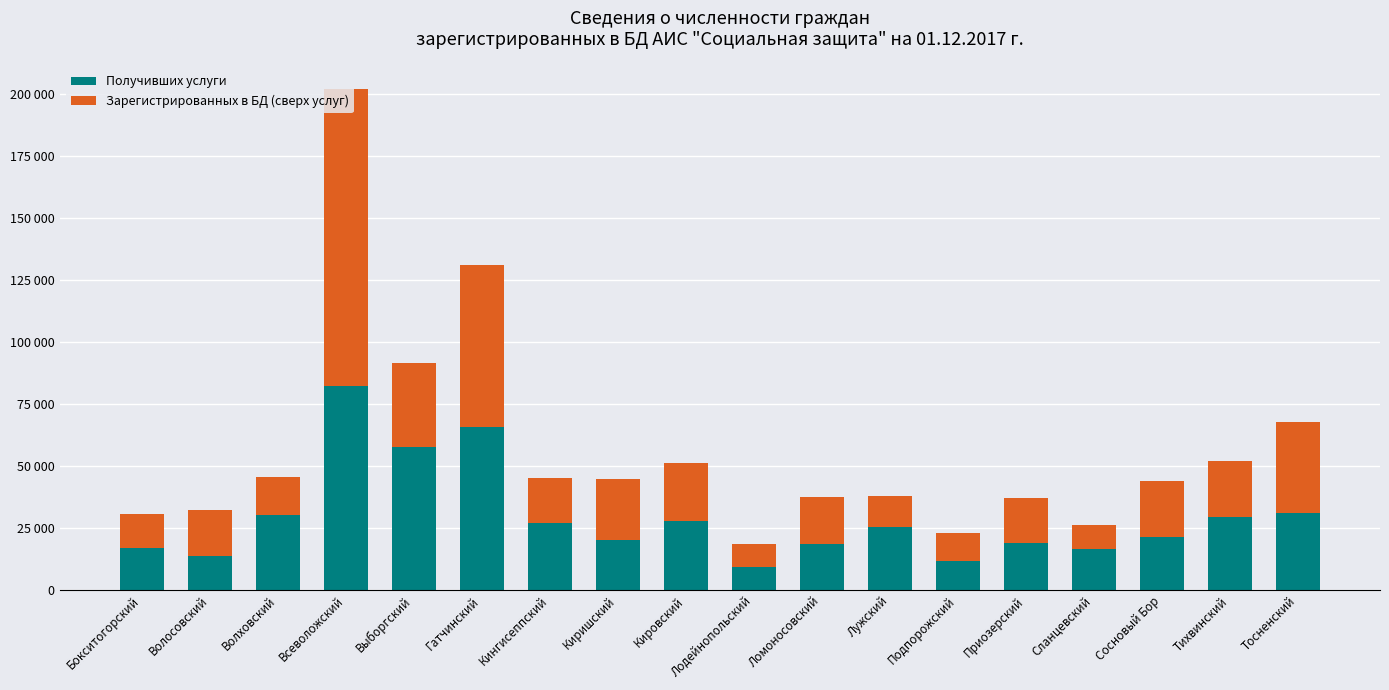

Are the bars grouped side by side (vs. stacked)?

No